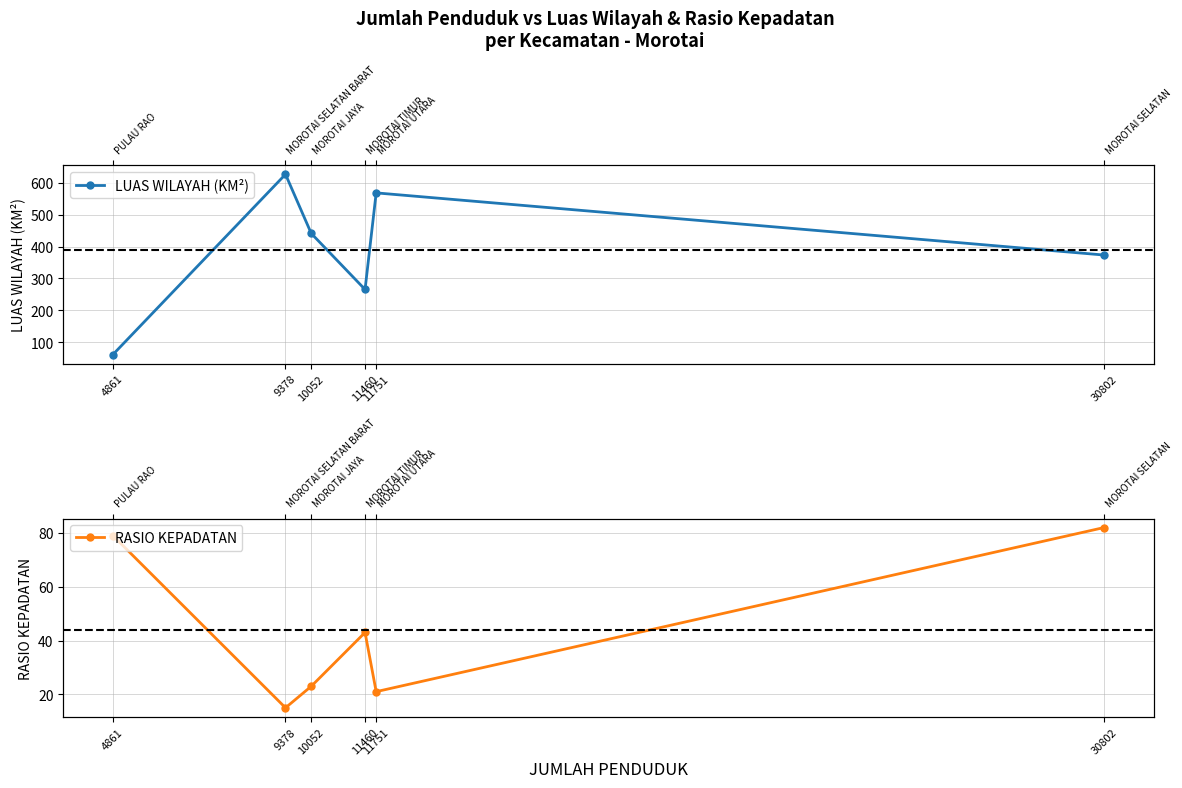

List the series in order of their overall mean, lowest first.

RASIO KEPADATAN, LUAS WILAYAH (KM²)